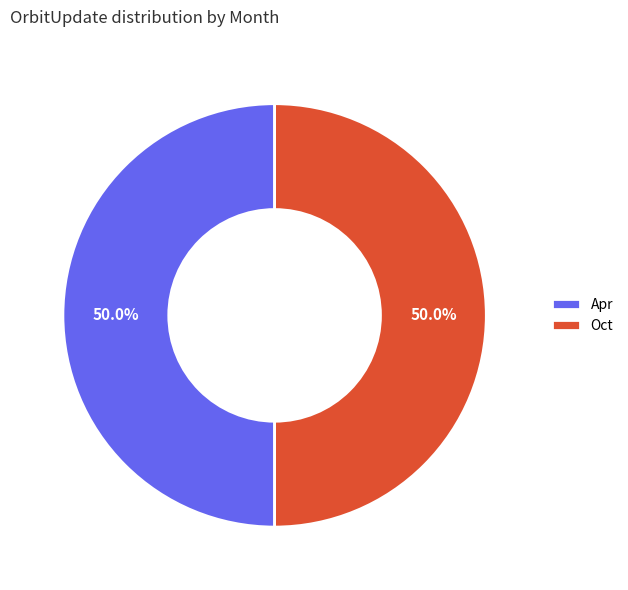

What is the ratio of the value at Oct to the value at Apr?

1.0